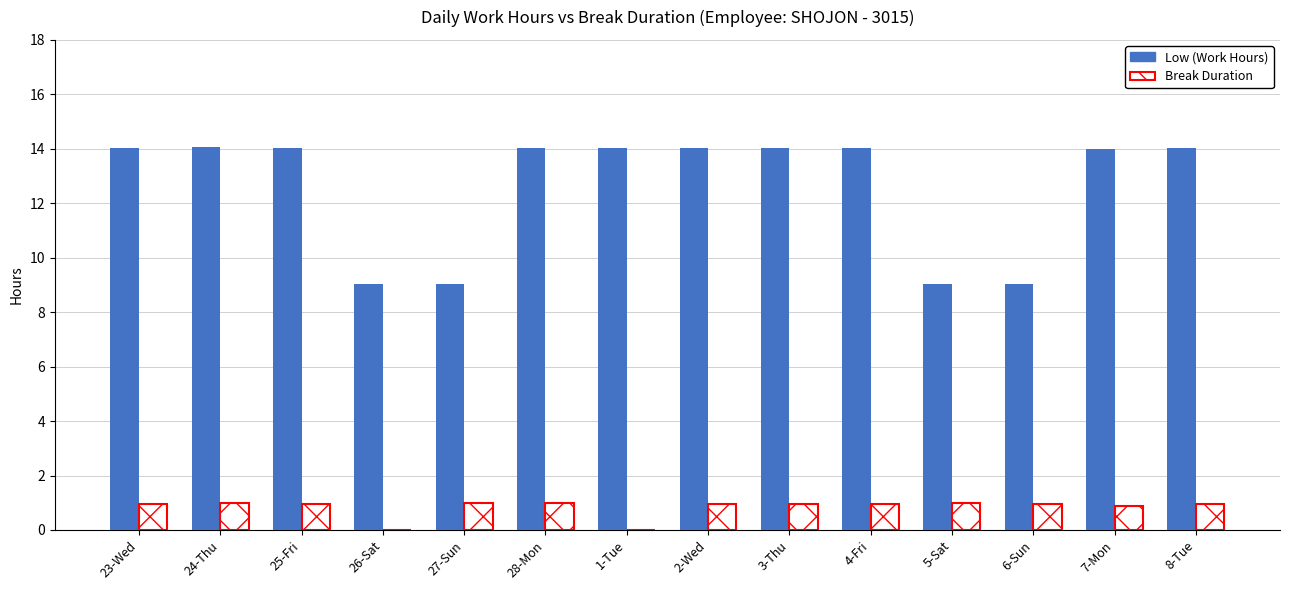

What is the sum of all Break Duration values?

11.5